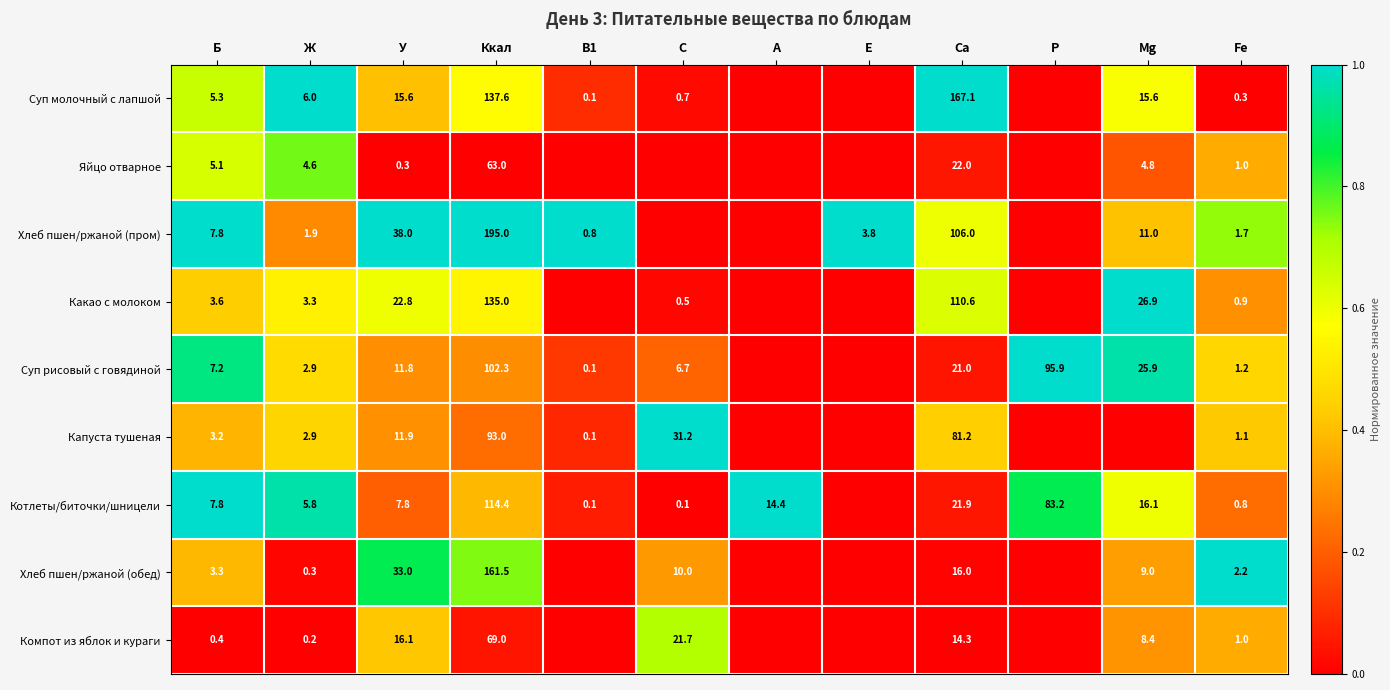

What is the difference between the Какао с молоком values at Ca and Б?

107.0